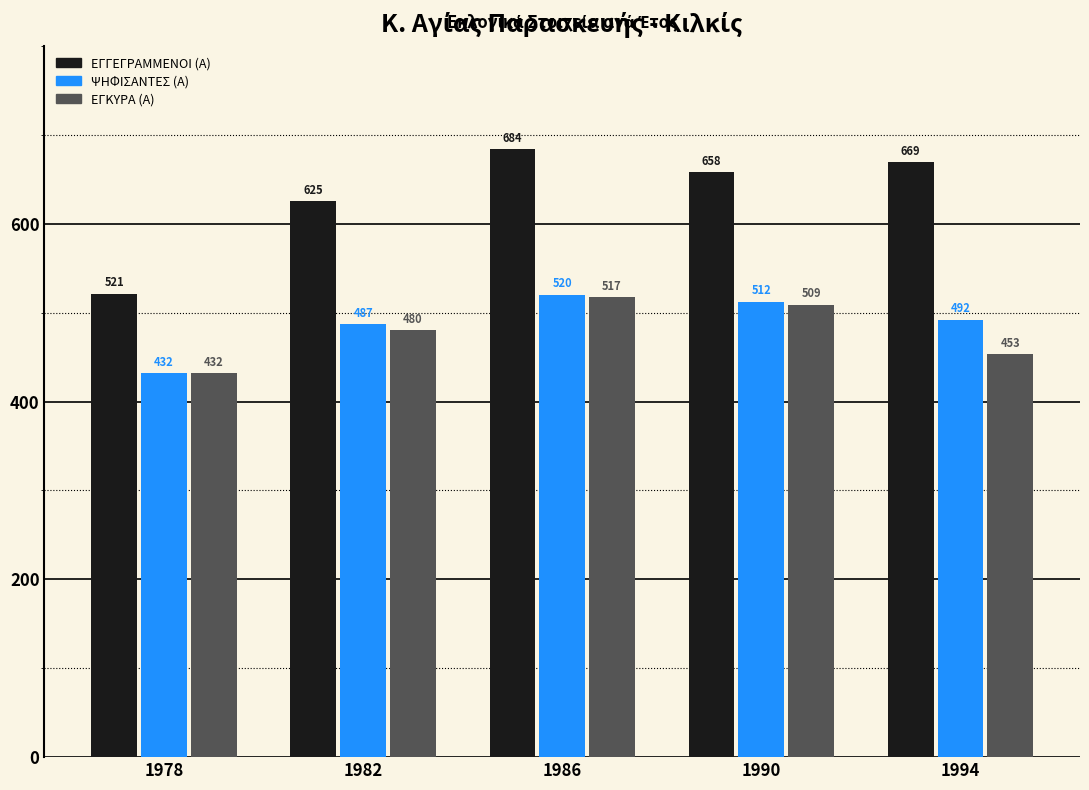

Which series has the largest total across all categories?

ΕΓΓΕΓΡΑΜΜΕΝΟΙ (Α)